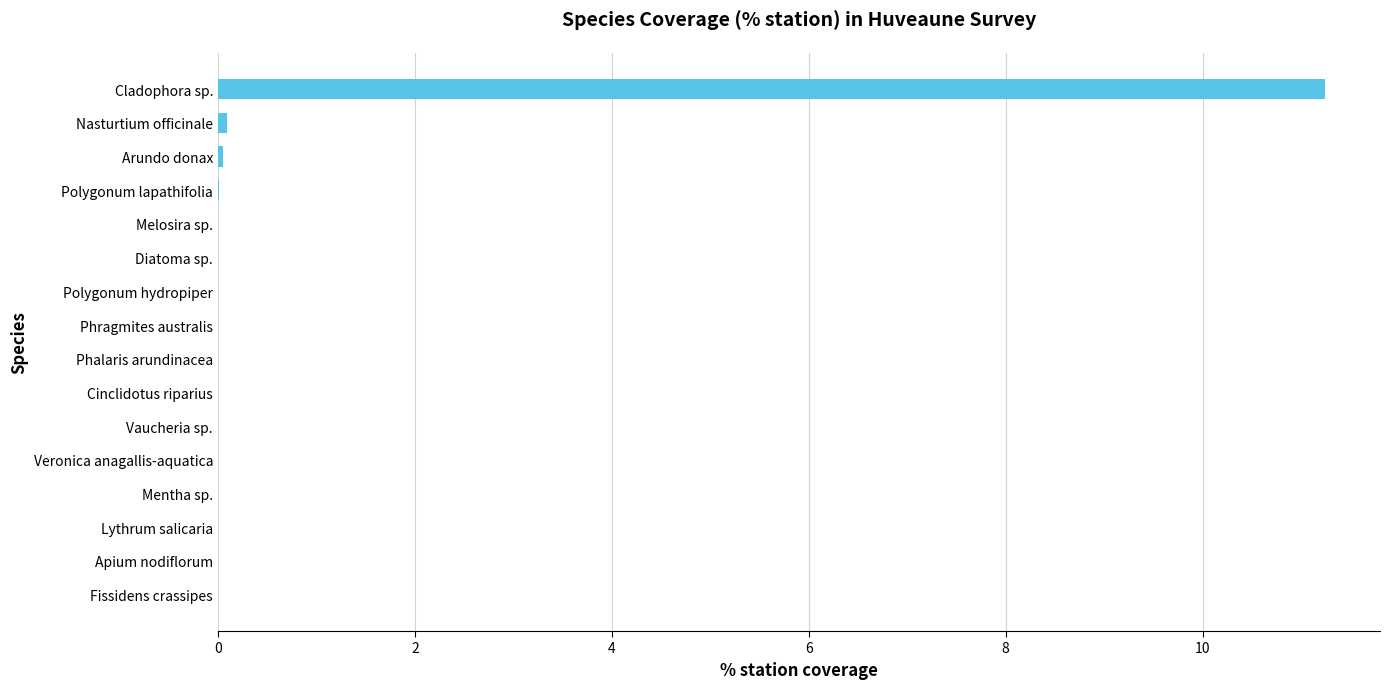

What is the sum of all values?

11.4